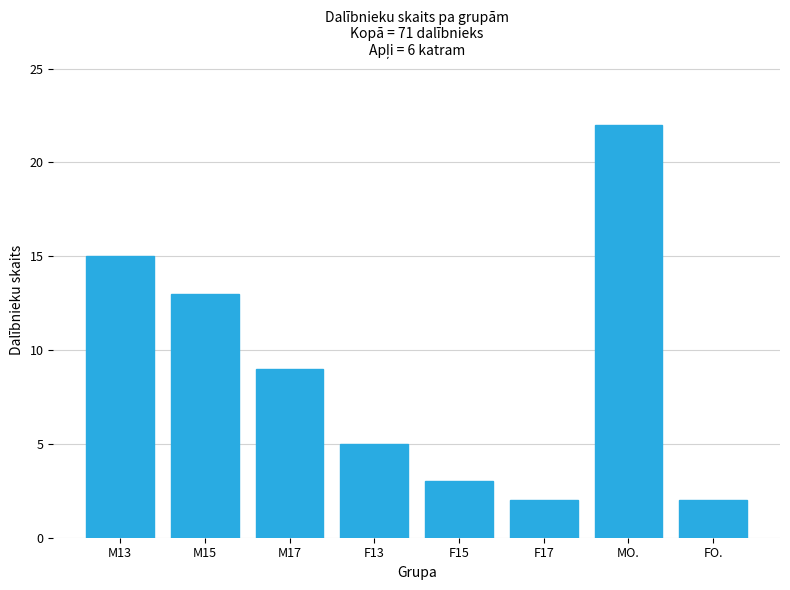

Between FO. and F13, which is larger?

F13